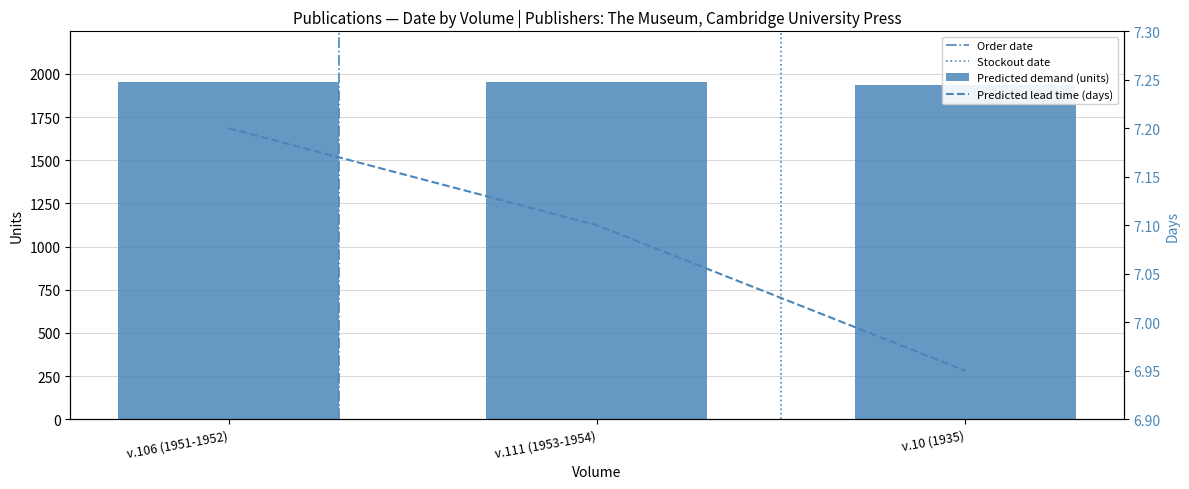

What is the greatest value displayed?

1954